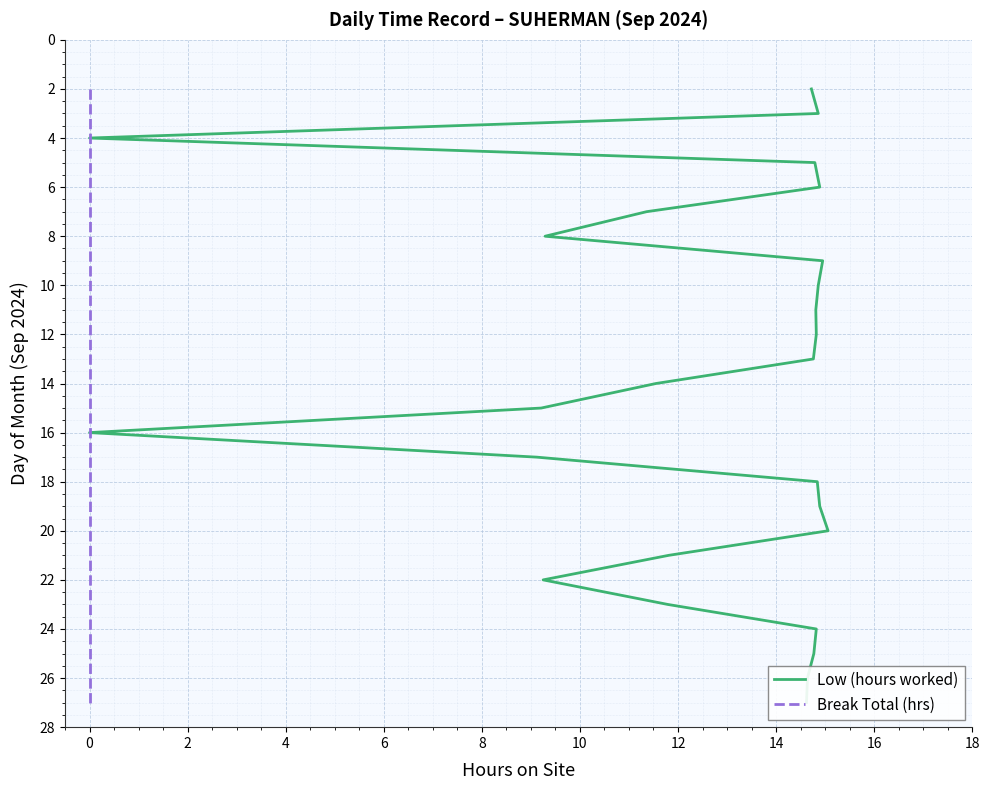

Count the number of data series in this chart.

2